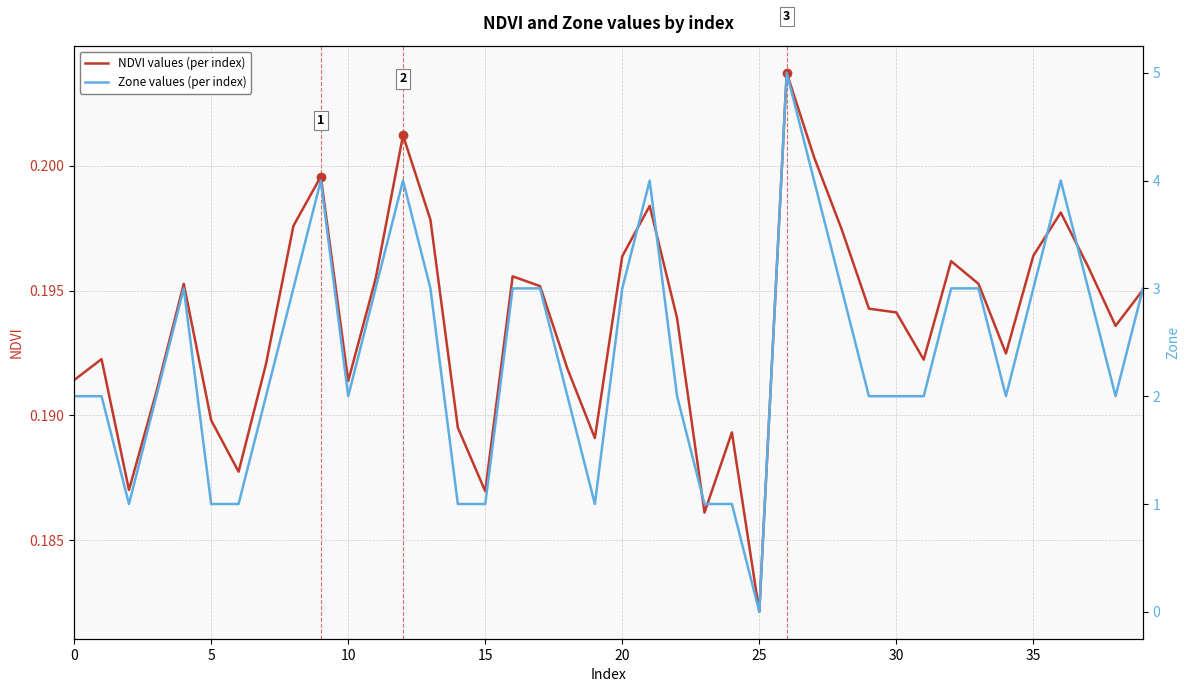

True or false: NDVI values (per index) has a value of 0.1 at 27.

False